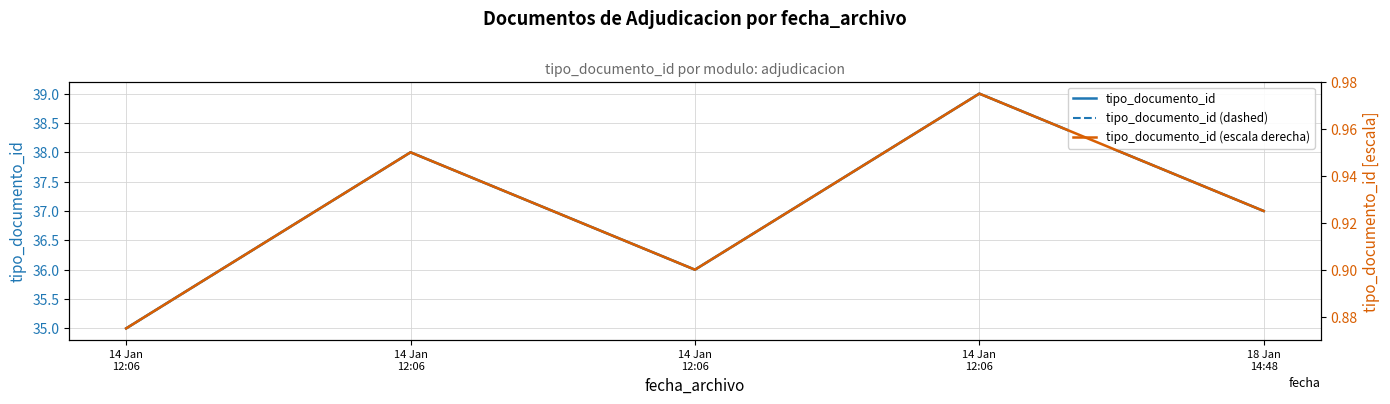

The value of tipo_documento_id (dashed) at 18 Jan
14:48 is 37.0. True or false?

True